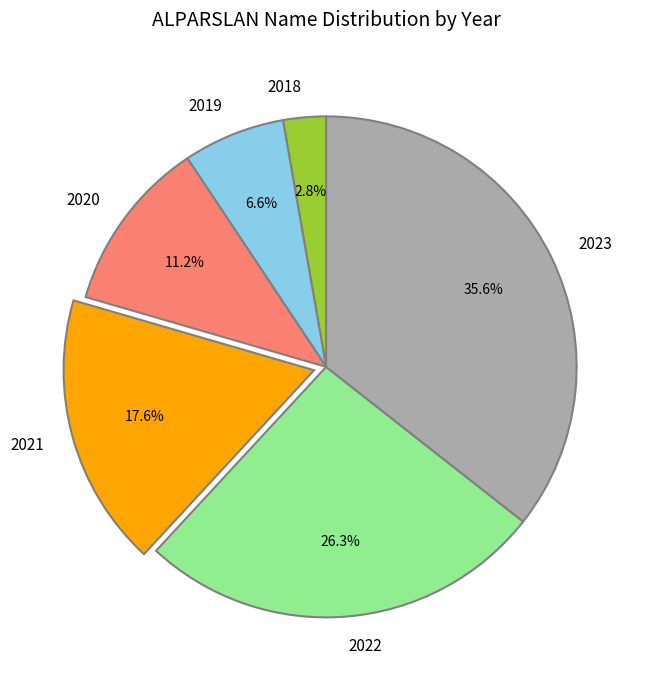

Which slice is the largest?

2023